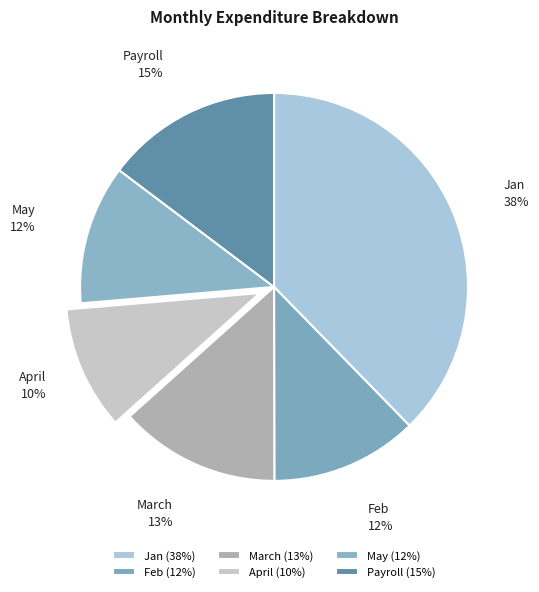

Approximately how many times larger is the value at Feb compared to Jan?

0.3